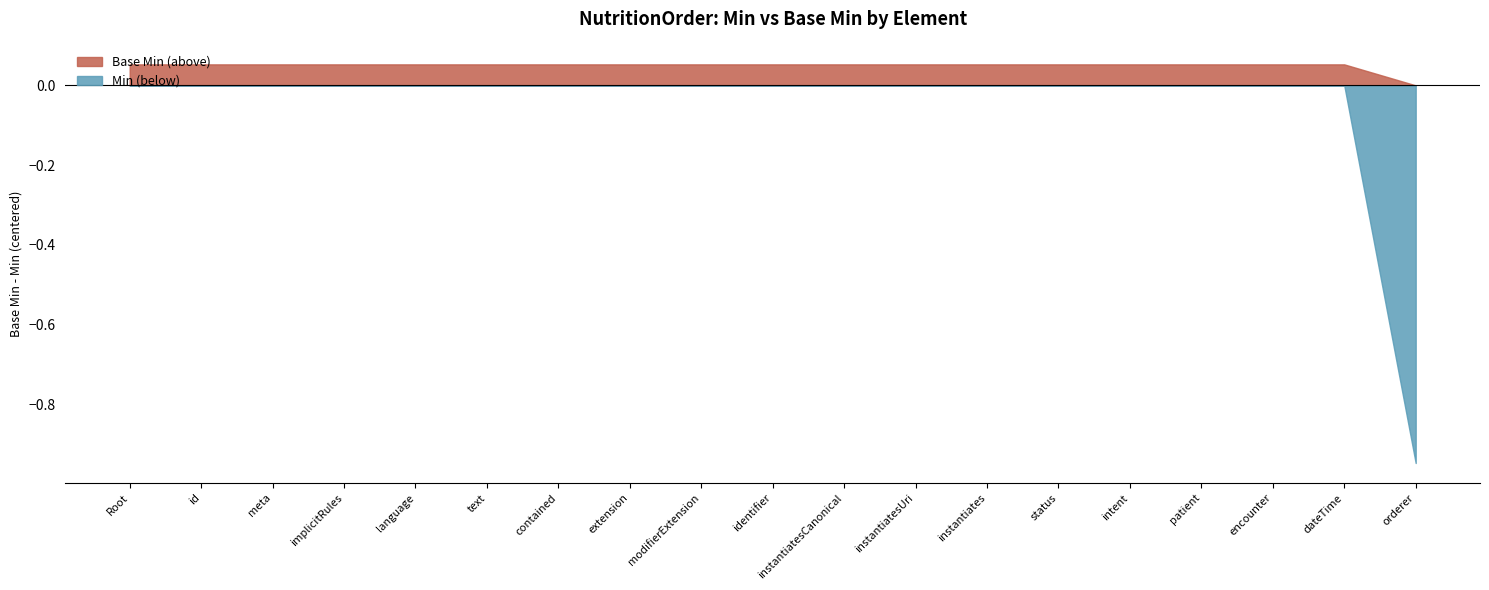

Which series has the largest total across all categories?

Base Min (above)